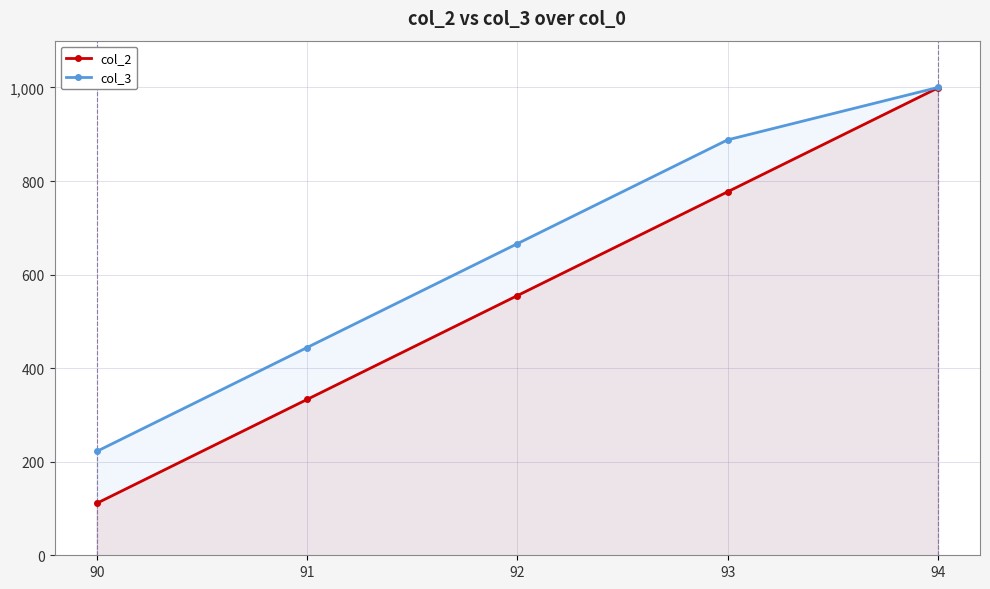

Which series has the largest total across all categories?

col_3